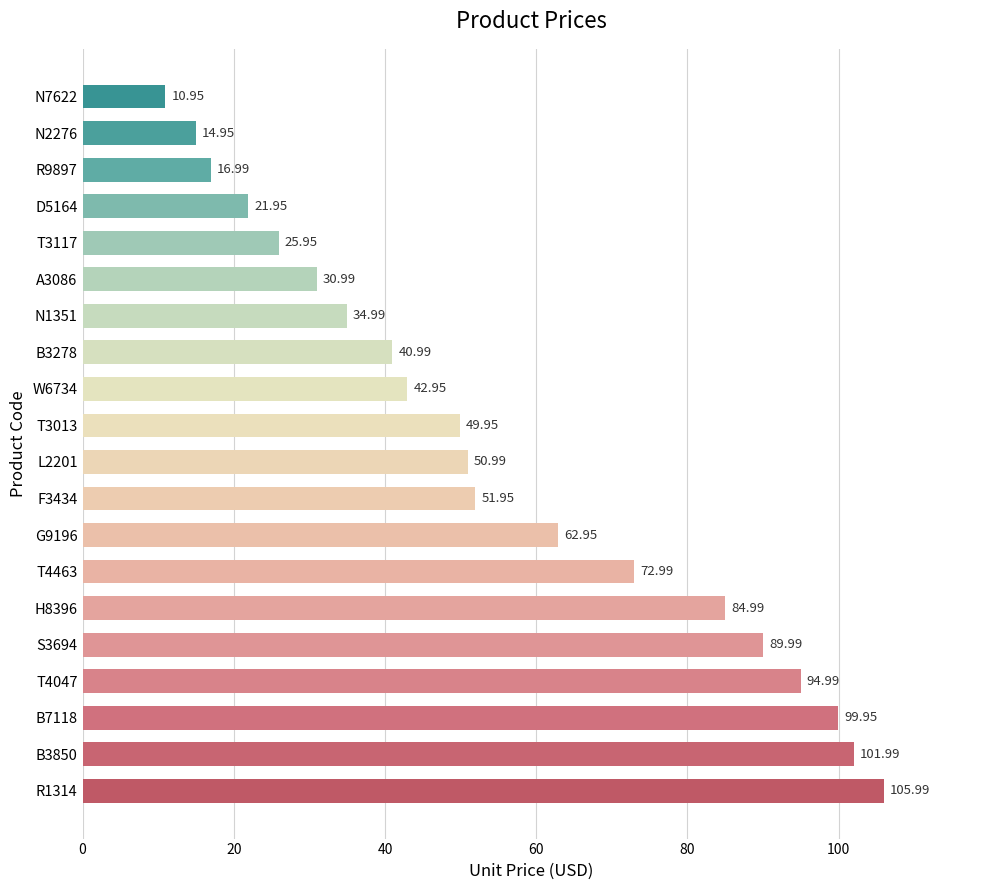

What is the change in value from G9196 to A3086?

-32.0